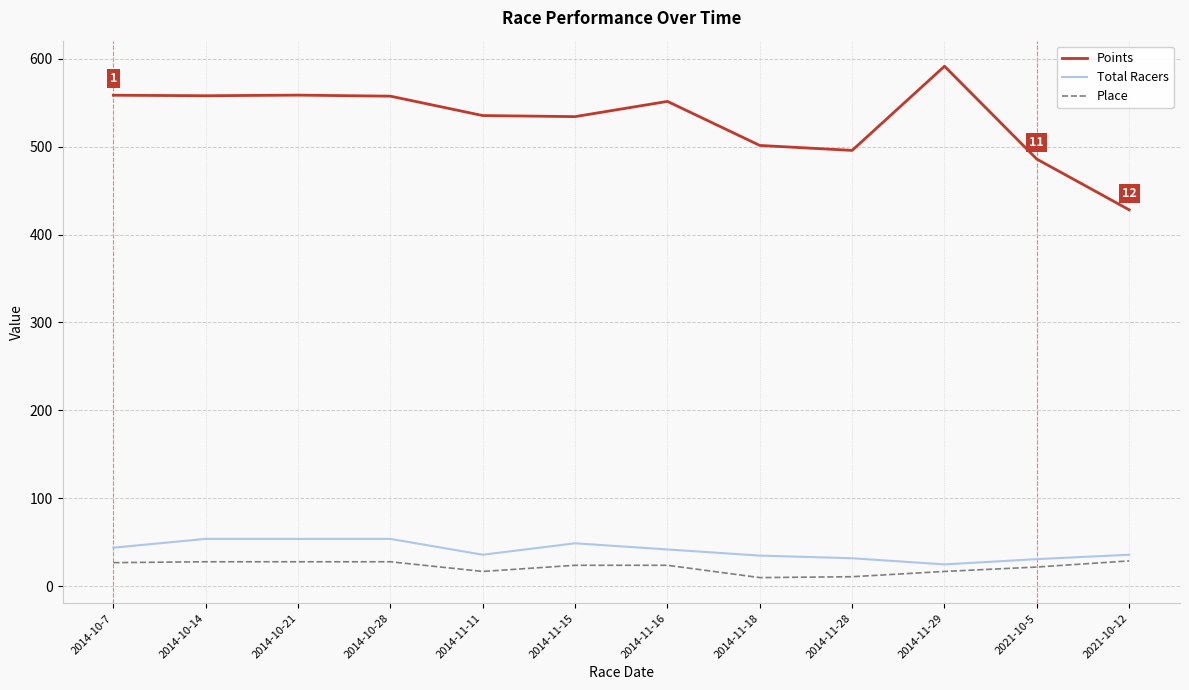

At how many categories does at least one series exceed 286?

12